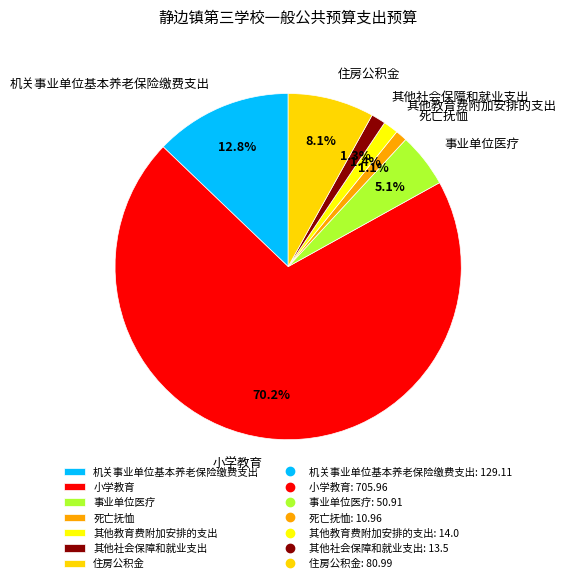

How many slices are in this pie chart?

7